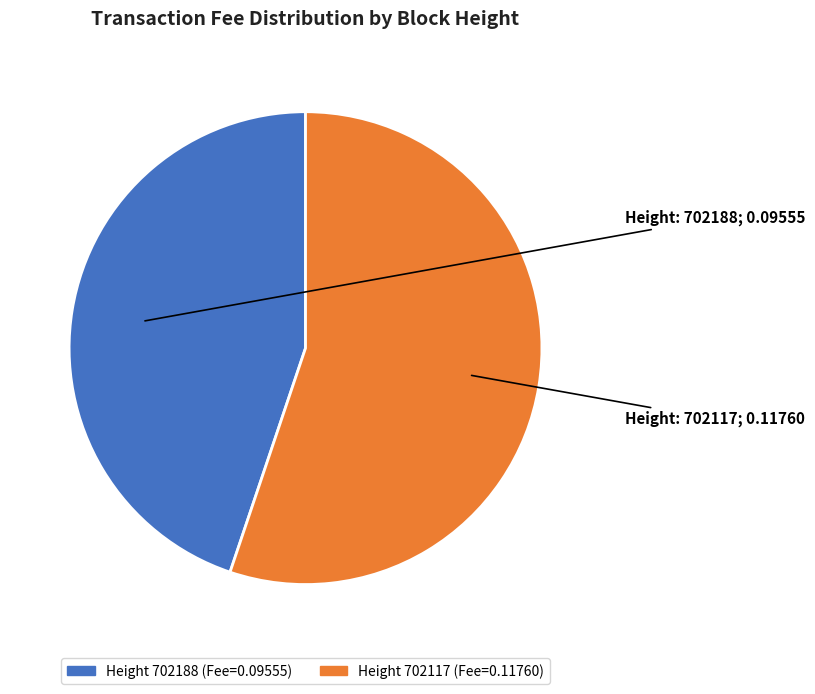

Is there a majority slice in this chart?

Yes